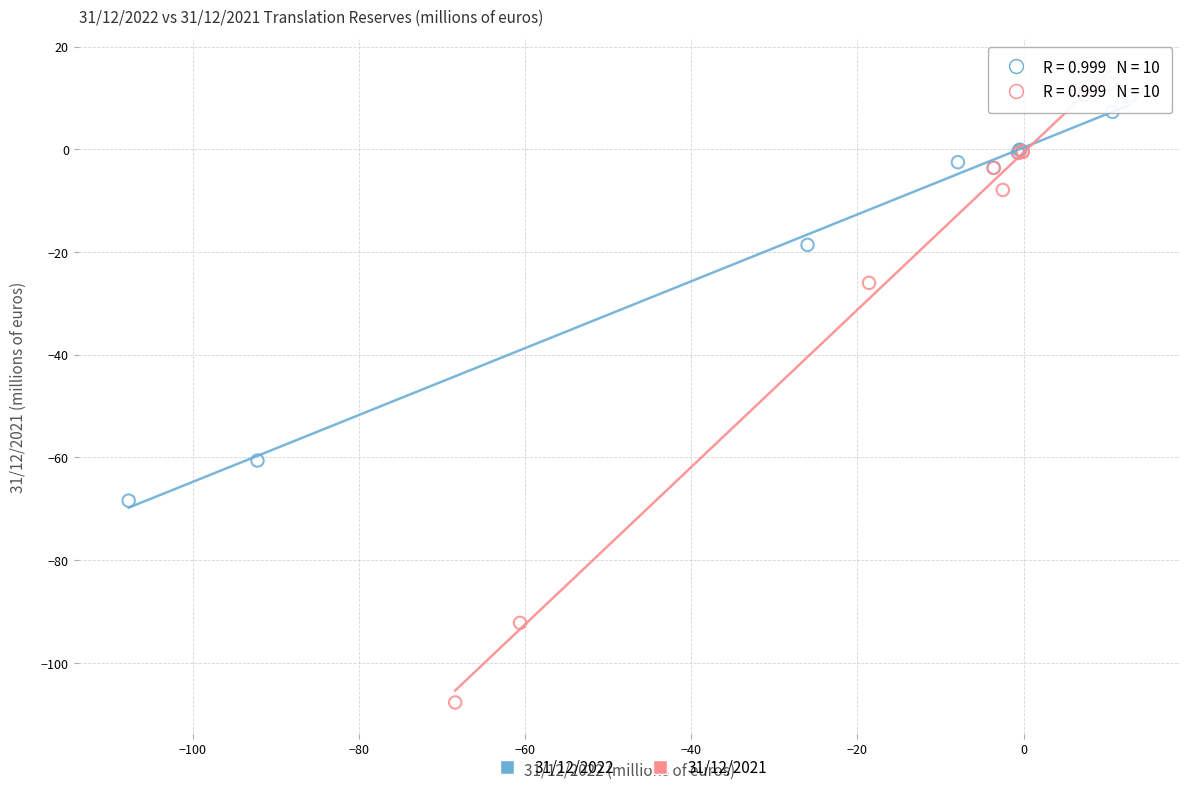

Which series has the widest spread of Y values?

31/12/2021